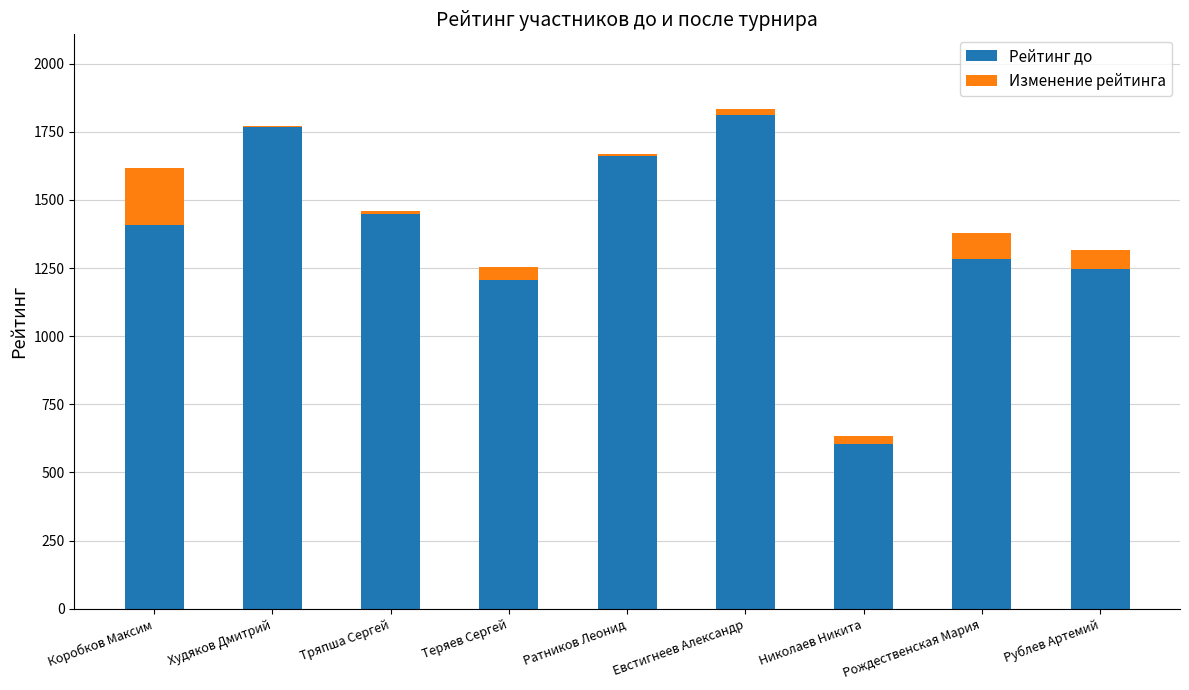

What is the sum of all Рейтинг до values?

12442